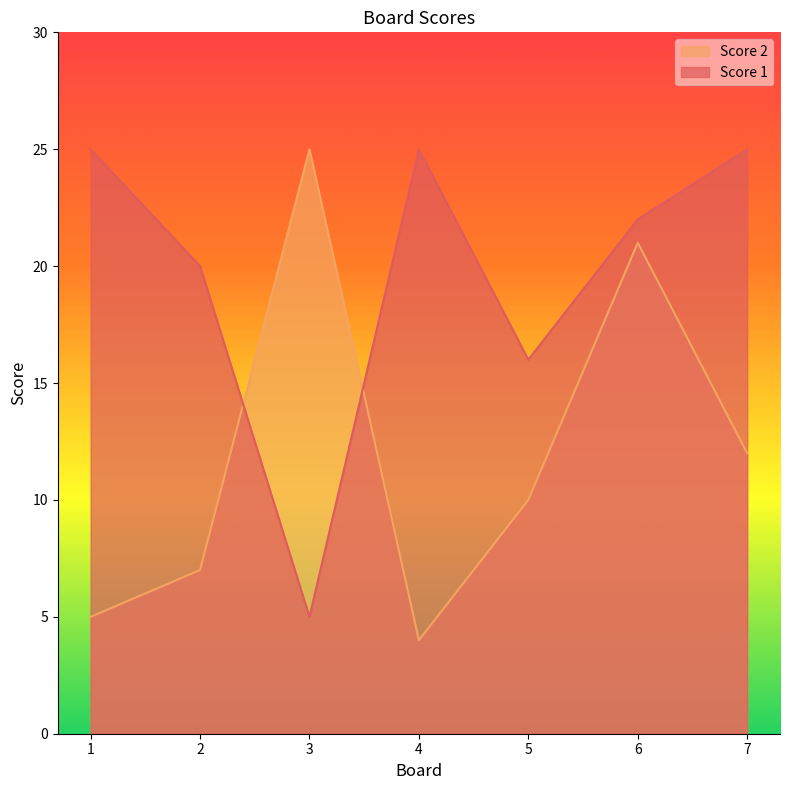

How many lines are shown in the chart?

2